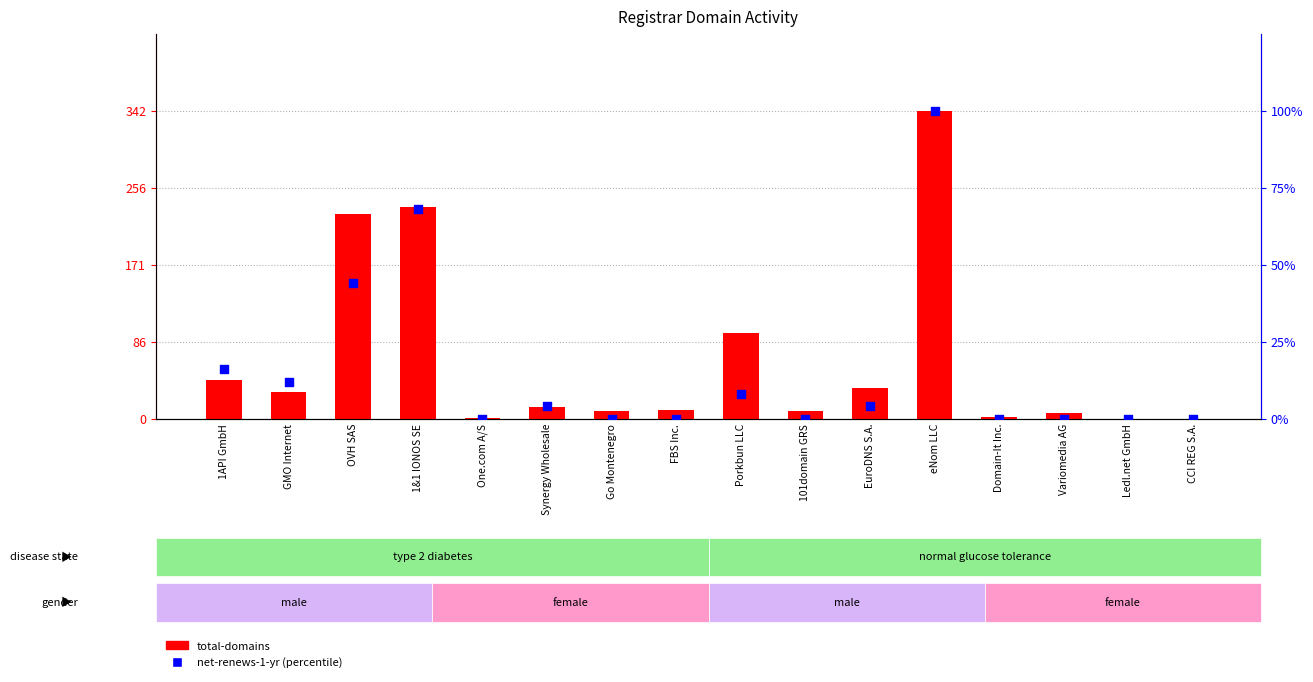

Which series has the largest total across all categories?

total-domains